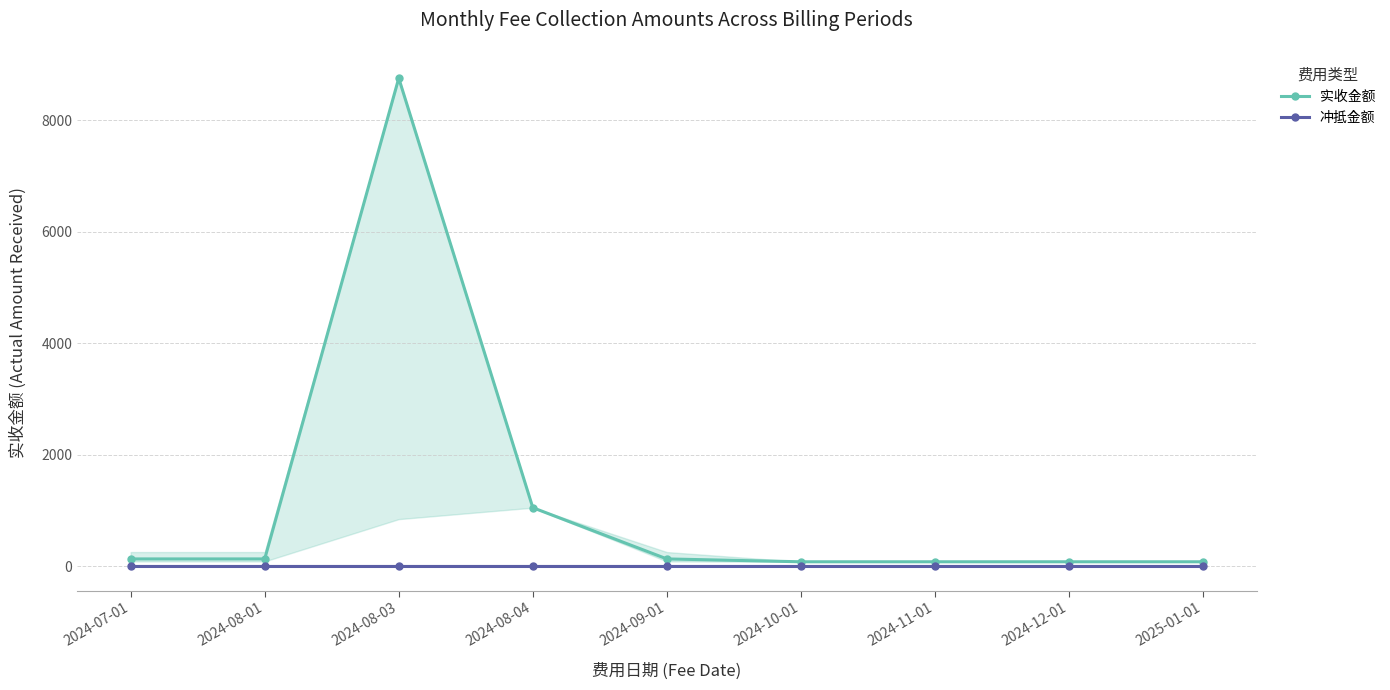

True or false: 冲抵金额 and 实收金额 cross at least once.

False